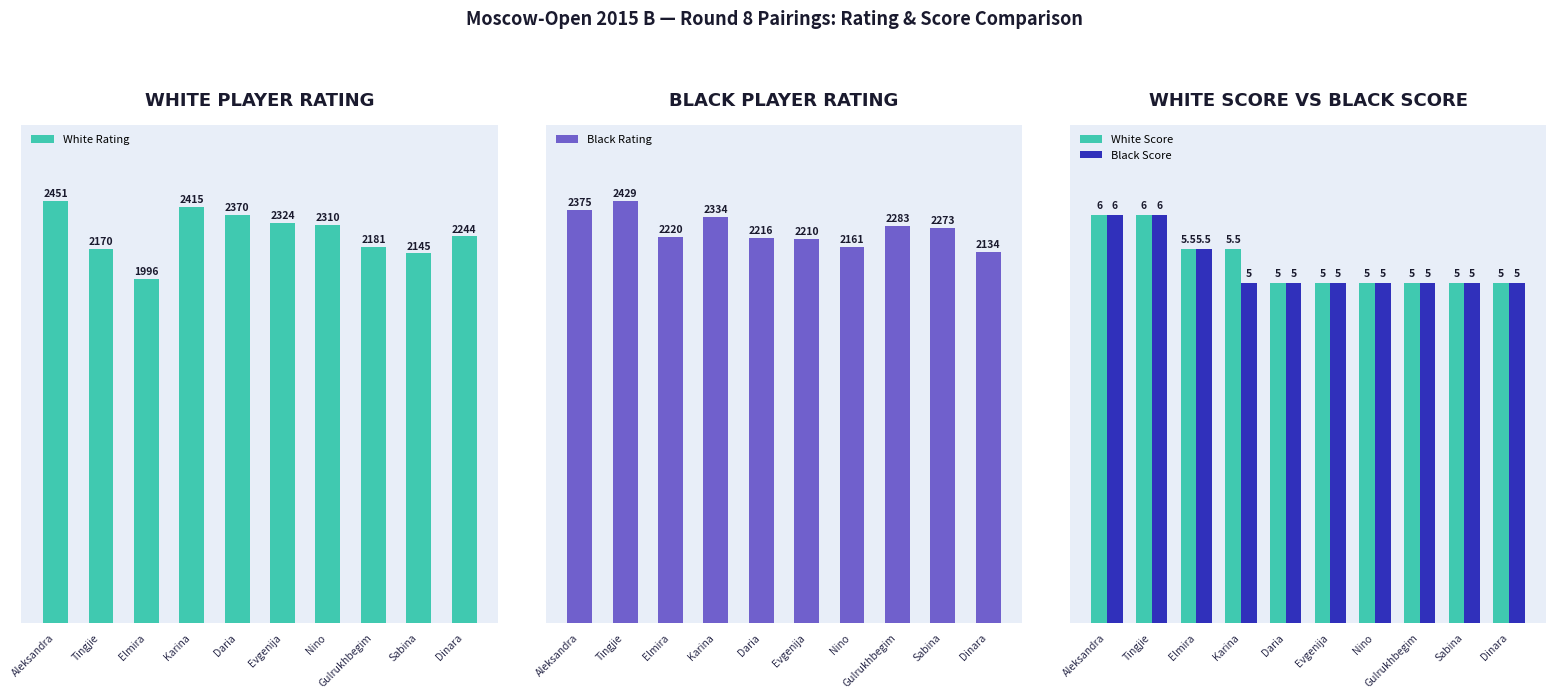

At which category is the sum across all series the highest?

Aleksandra